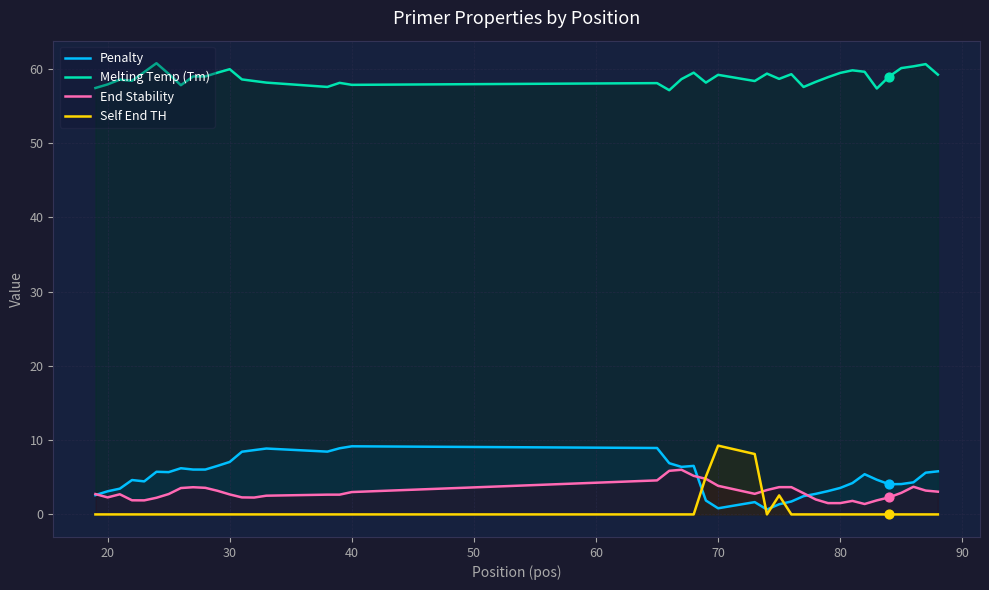

Is it true that Melting Temp (Tm) equals 59.9 at 30?

True